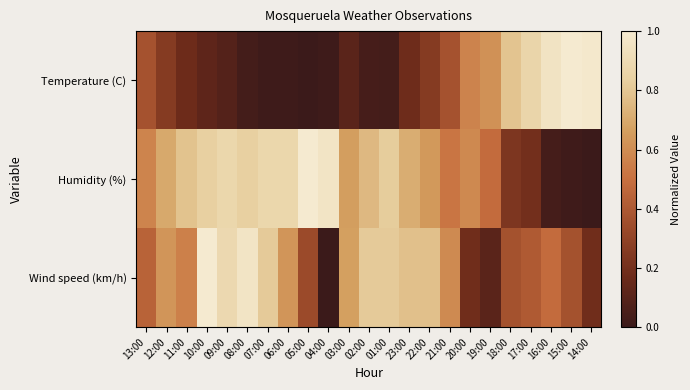

Count the number of data series in this chart.

3